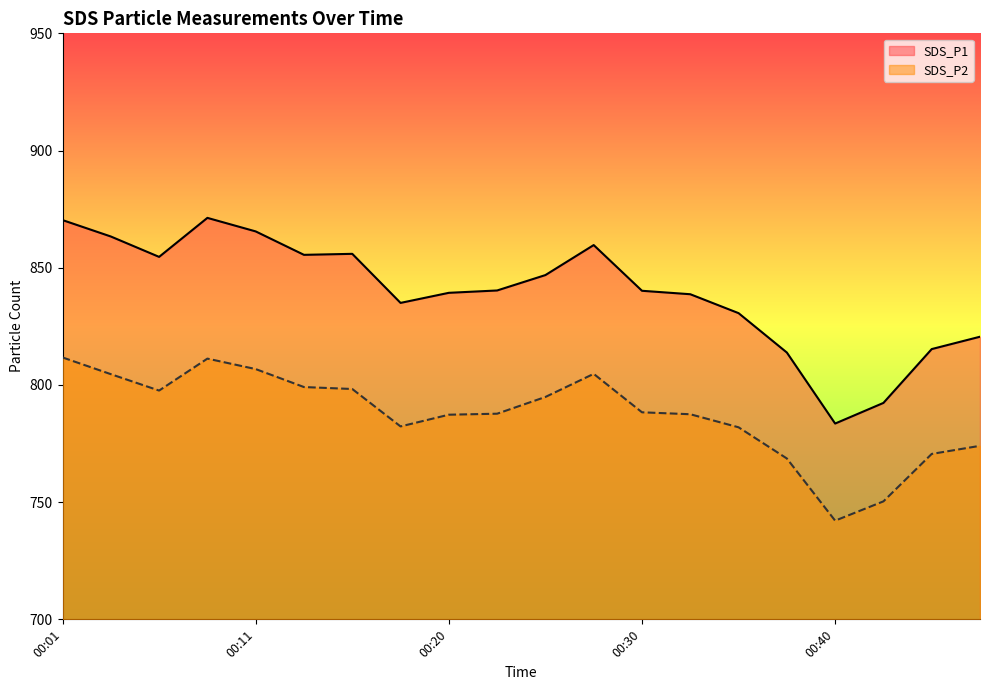

Reading left to right, list all the values displayed in this chart.

SDS_P1: 00:01=870.3	00:03=863.3	00:06=854.6	00:08=871.3	00:11=865.5	00:13=855.5	00:16=855.9	00:18=835.0	00:20=839.3	00:23=840.3	00:25=846.9	00:28=859.7	00:30=840.2	00:33=838.7	00:35=830.6	00:38=813.8	00:40=783.5	00:43=792.3	00:45=815.3	00:47=820.6
SDS_P2: 00:01=811.7	00:03=804.6	00:06=797.6	00:08=811.2	00:11=806.8	00:13=799.1	00:16=798.3	00:18=782.3	00:20=787.3	00:23=787.7	00:25=794.9	00:28=804.7	00:30=788.3	00:33=787.5	00:35=781.9	00:38=768.6	00:40=742.1	00:43=750.3	00:45=770.6	00:47=774.0